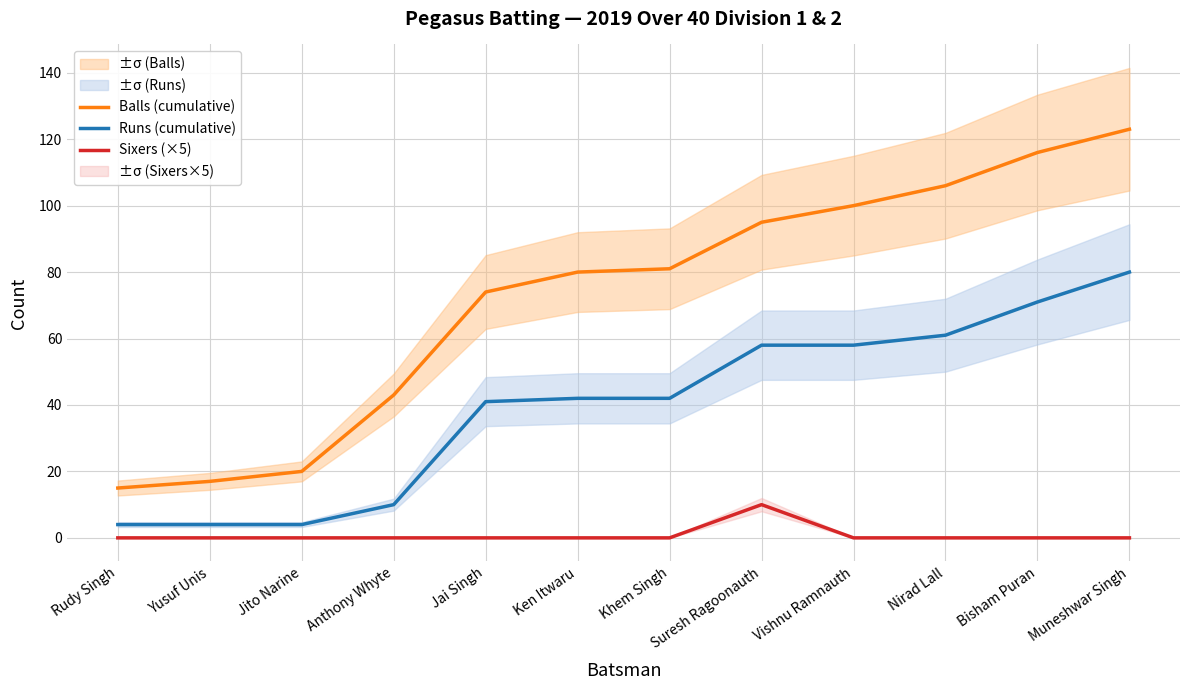

True or false: Sixers (×5) and Runs (cumulative) intersect in this chart.

False